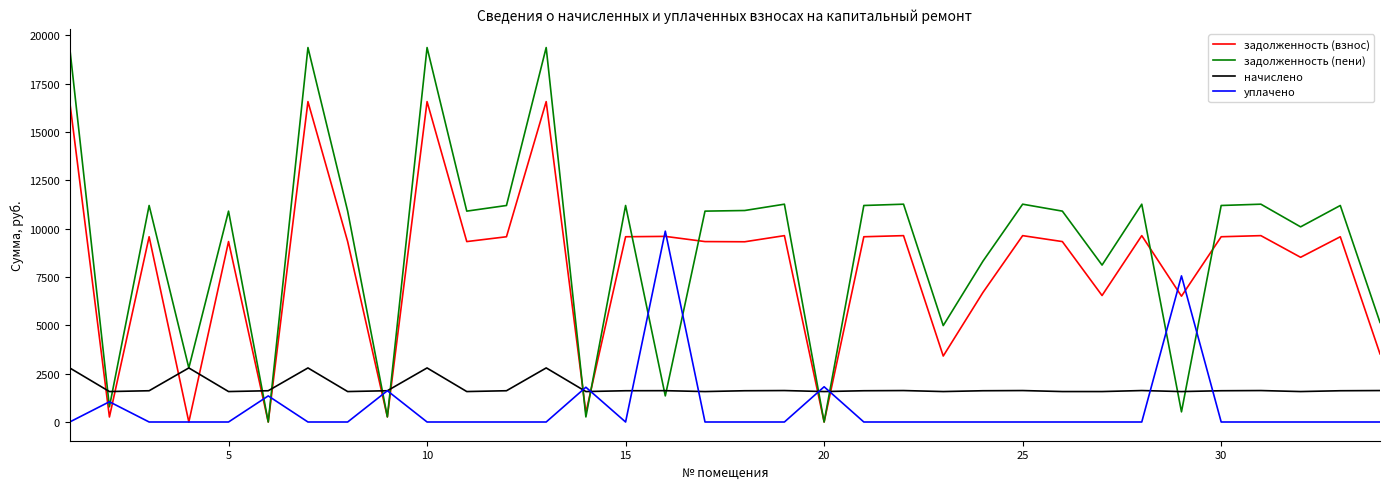

What are all the series names shown in the legend?

задолженность (взнос), задолженность (пени), начислено, уплачено